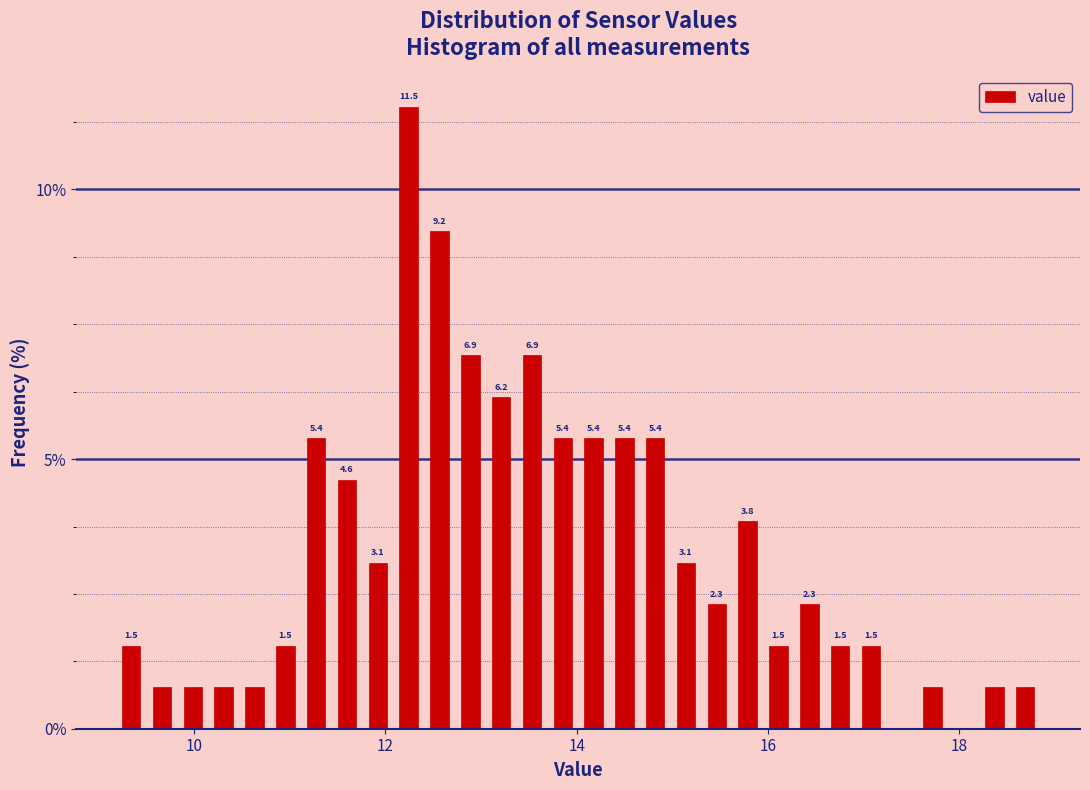

Around what value on the x-axis is the tallest bar? Give the approximate position of its centre, as read against the axis.

12.2